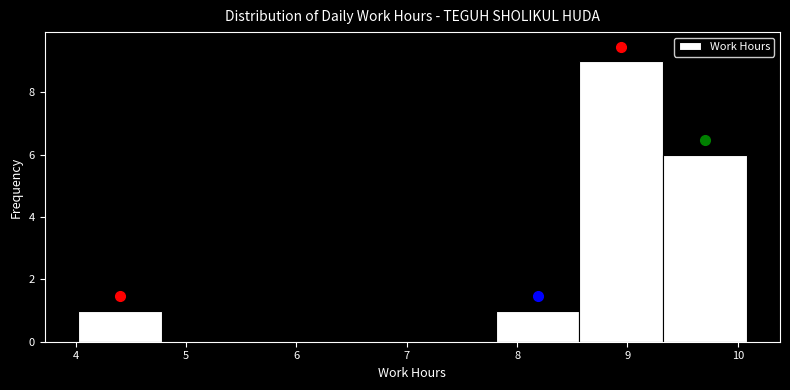

Which range on the x-axis has the tallest bar?

8.6 to 9.3